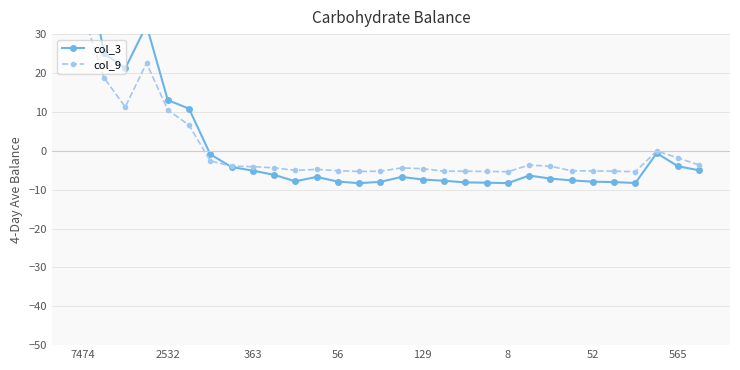

At which category is the sum across all series the highest?

7474